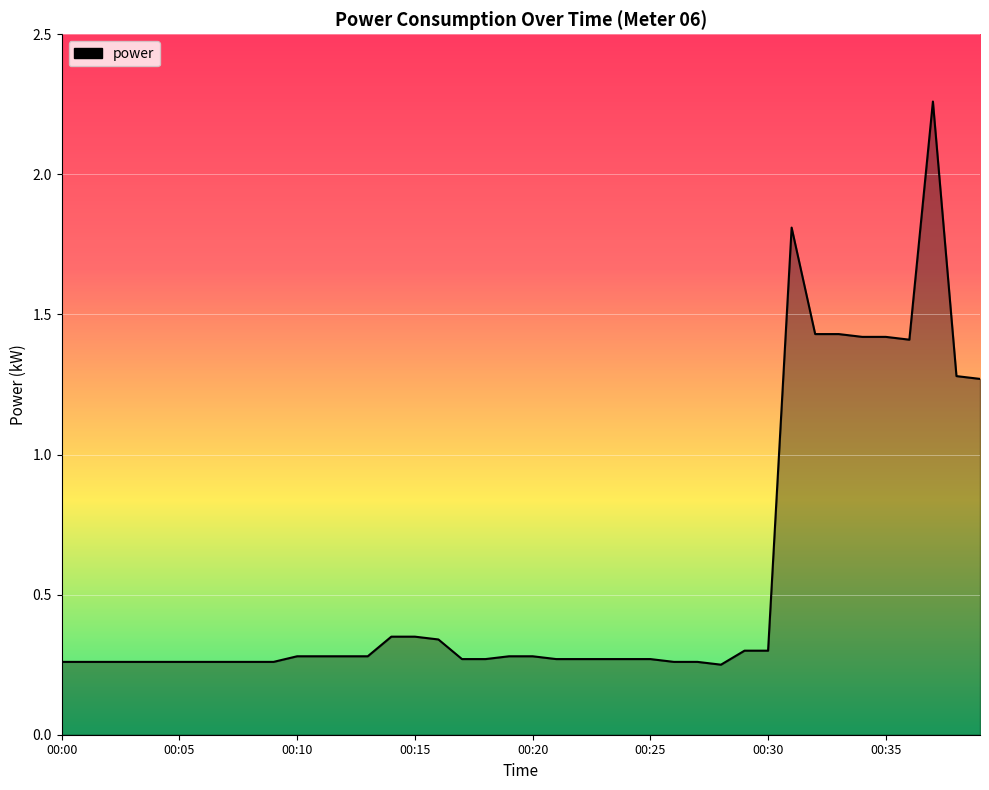

How many categories are shown in the chart?

40